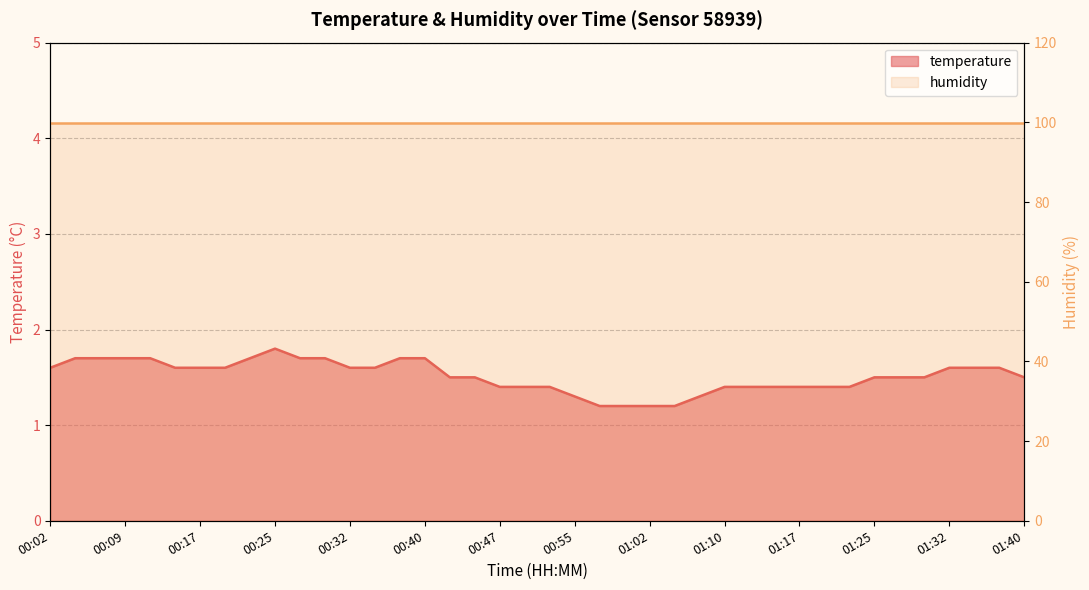

At which category does the chart reach its minimum across all series?

00:57